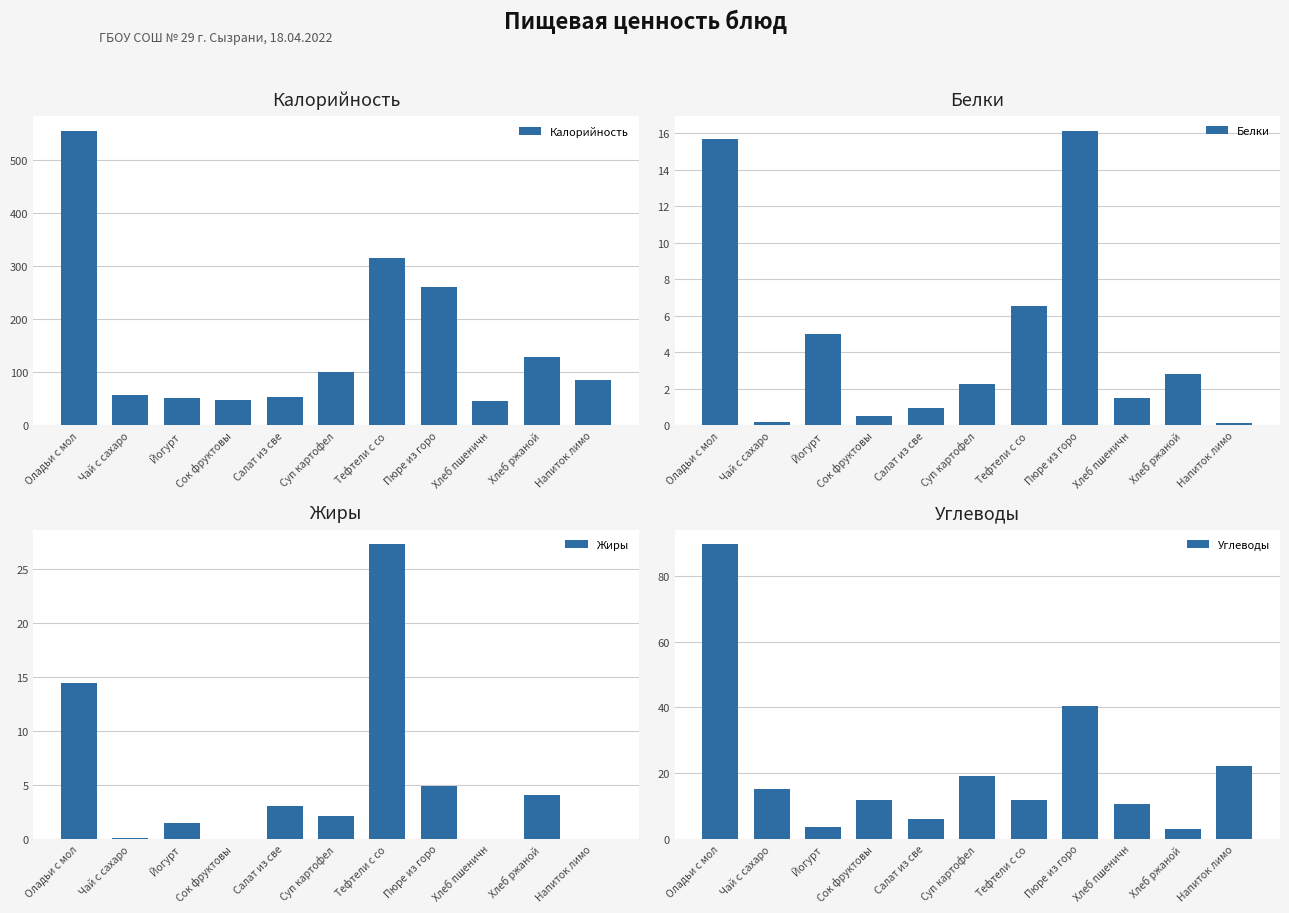

Which series has the largest range (max minus min)?

Калорийность